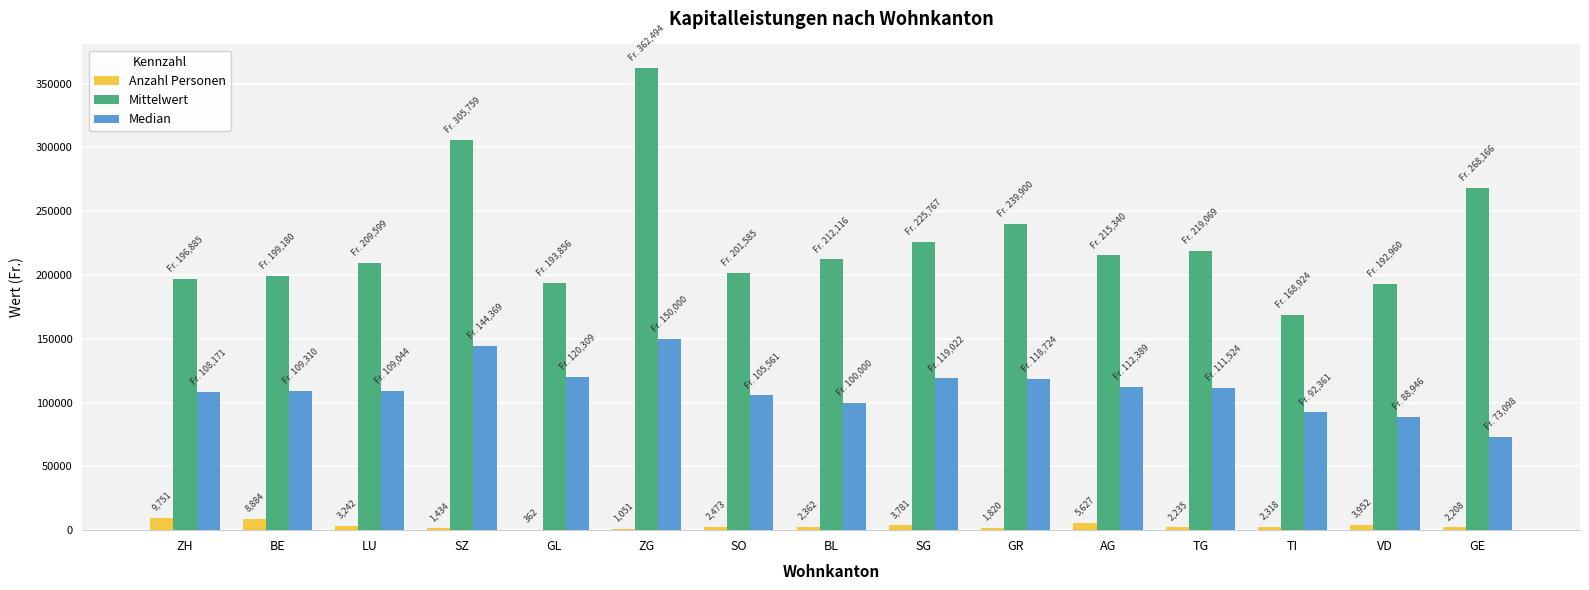

How many data points does each series have?

15